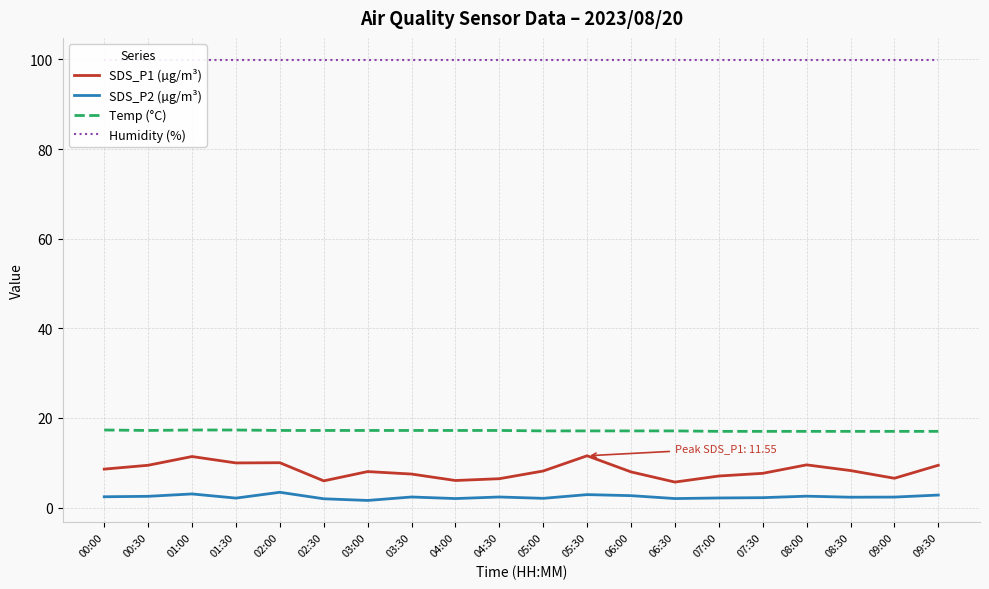

Reading left to right, extract all data points from this chart.

SDS_P1 (µg/m³): 8.6	9.4	11.4	9.9	10.0	6.0	8.0	7.5	6.0	6.4	8.2	11.6	8.0	5.7	7.0	7.6	9.5	8.2	6.5	9.4
SDS_P2 (µg/m³): 2.4	2.5	3.0	2.1	3.4	1.9	1.6	2.4	2.0	2.4	2.0	2.9	2.6	2.0	2.1	2.2	2.5	2.3	2.3	2.8
Temp (°C): 17.3	17.2	17.3	17.3	17.2	17.2	17.2	17.2	17.2	17.2	17.1	17.1	17.1	17.1	17.0	17.0	17.0	17.0	17.0	17.0
Humidity (%): 99.9	99.9	99.9	99.9	99.9	99.9	99.9	99.9	99.9	99.9	99.9	99.9	99.9	99.9	99.9	99.9	99.9	99.9	99.9	99.9